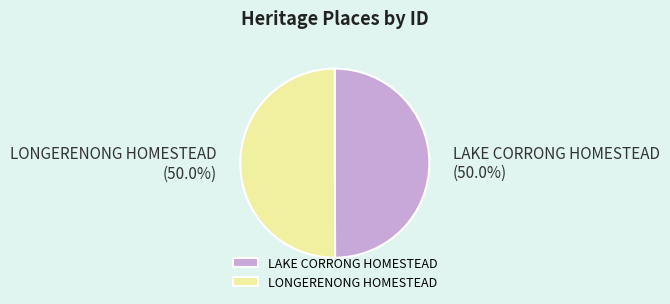

What is the ratio of the value at LONGERENONG HOMESTEAD to the value at LAKE CORRONG HOMESTEAD?

1.0